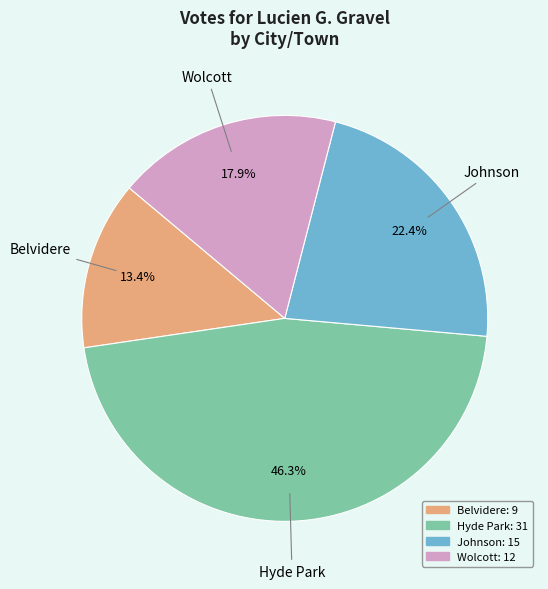

Which category has the smallest portion of the pie?

Belvidere